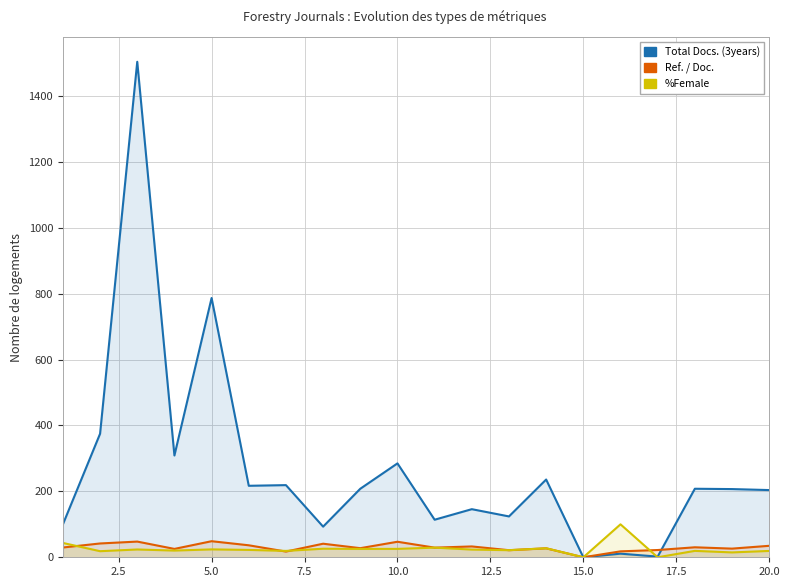

How many lines are shown in the chart?

3